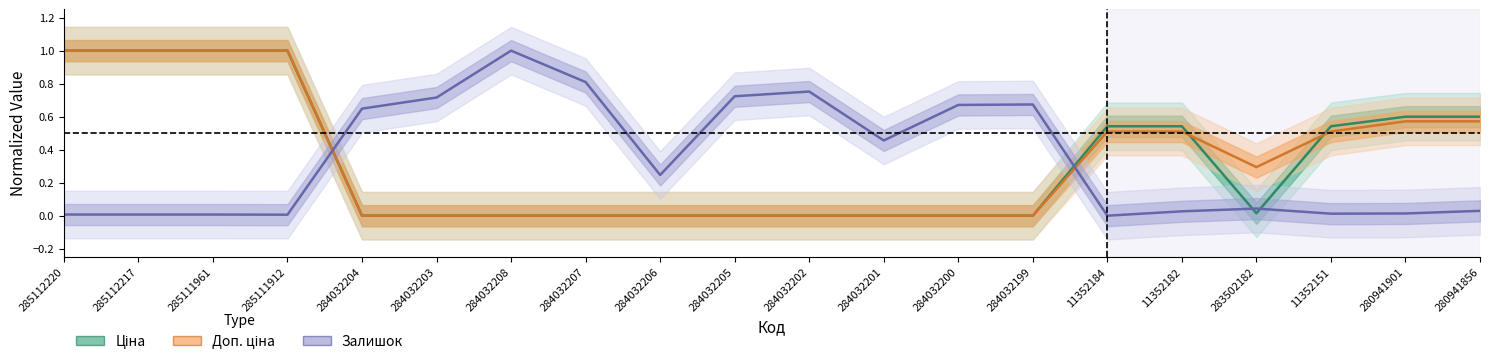

How many values in Залишок are above zero?

19